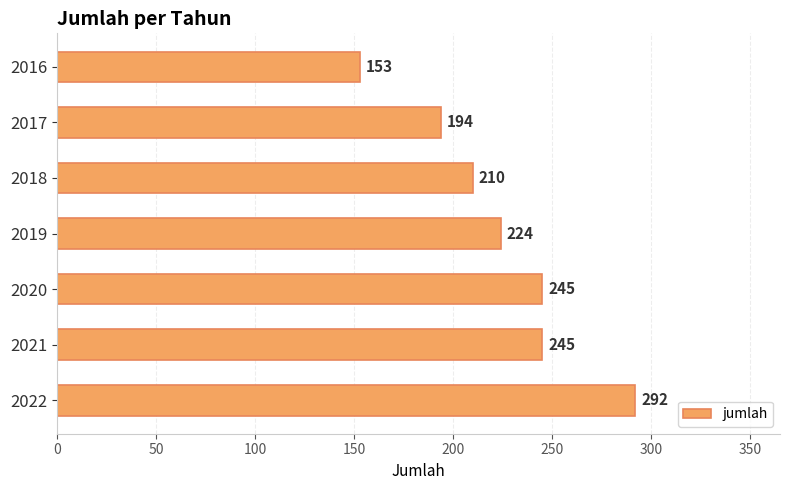

How many bars are there in total?

7